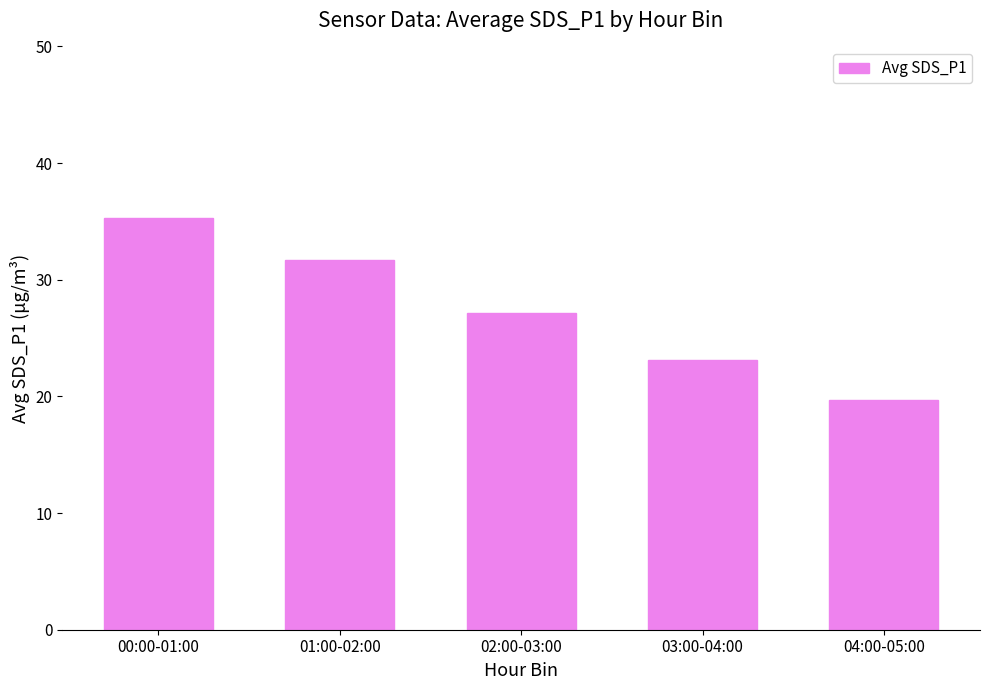

At which category does the chart reach its minimum across all series?

04:00-05:00